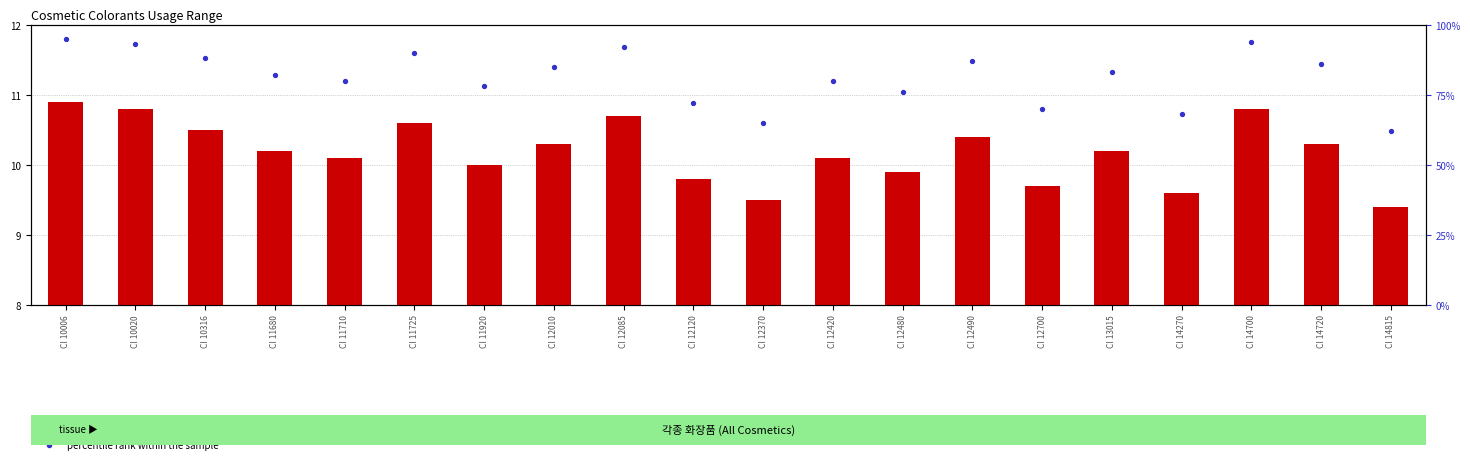

Which series reaches the maximum Y coordinate?

percentile rank within the sample